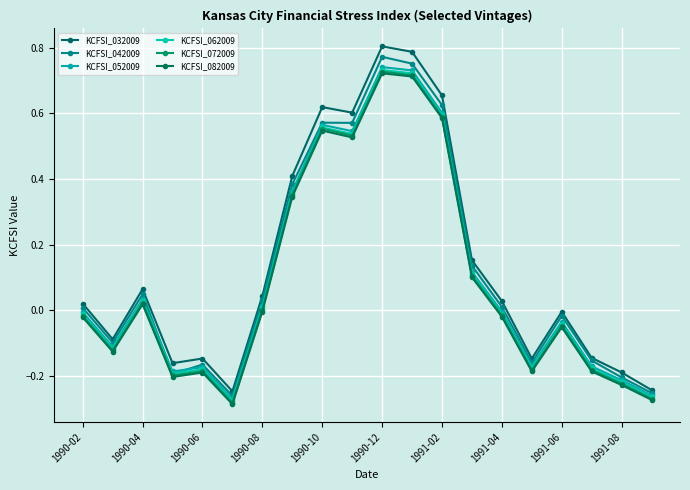

How many series are shown in this chart?

6